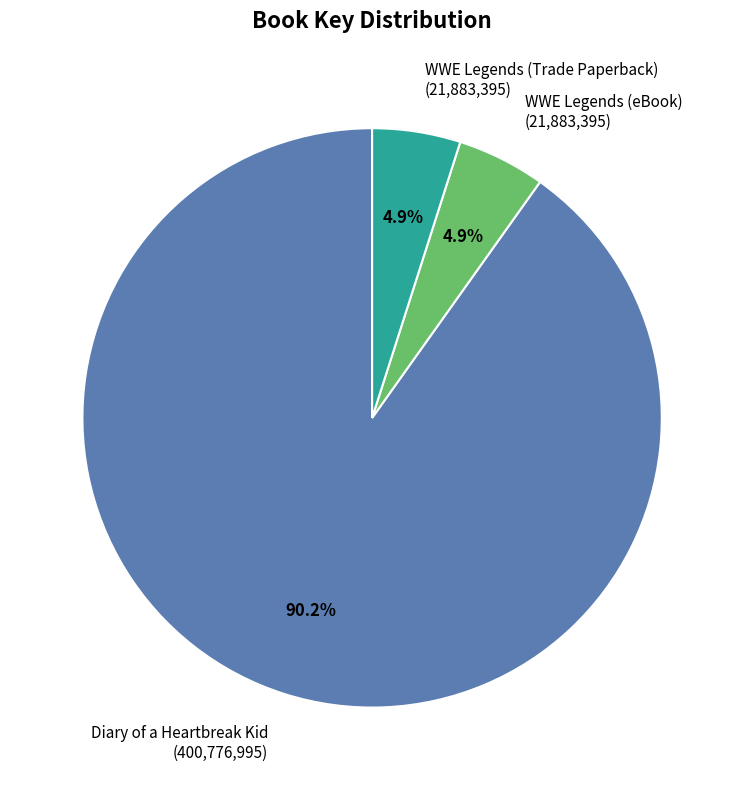

Does any single category account for the majority?

Yes